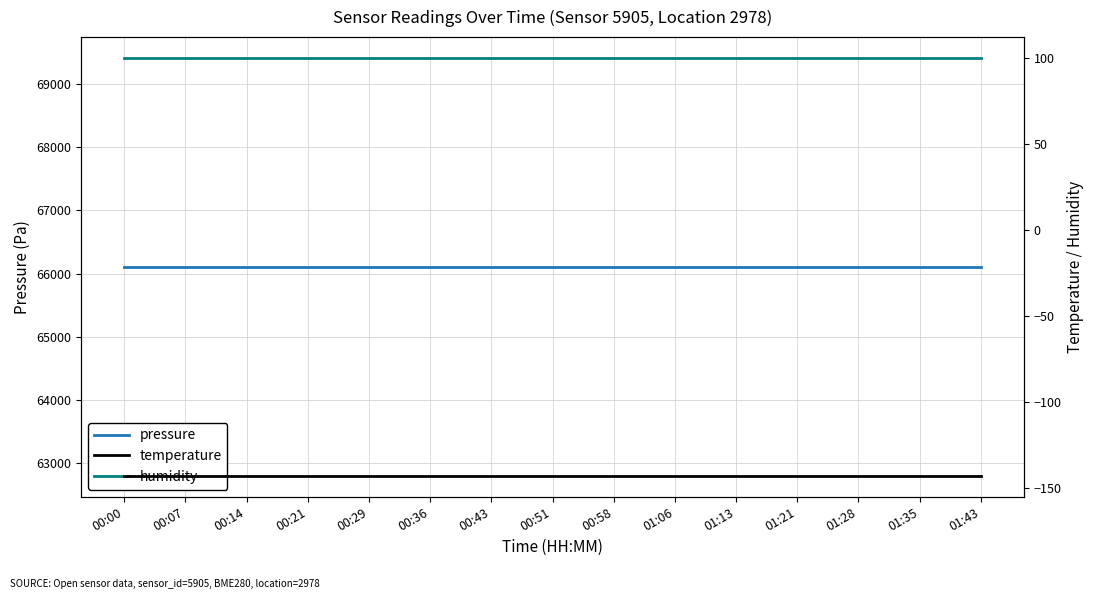

Which series changed the most between 00:51 and 01:06?

pressure